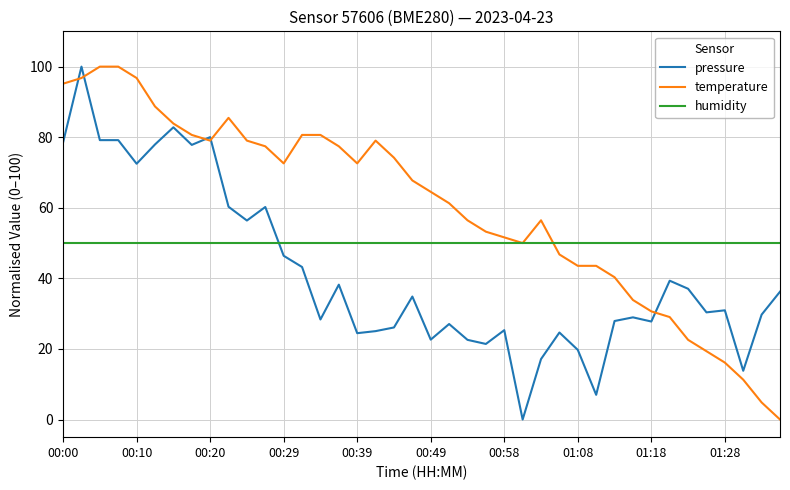

Which series has the largest total across all categories?

temperature